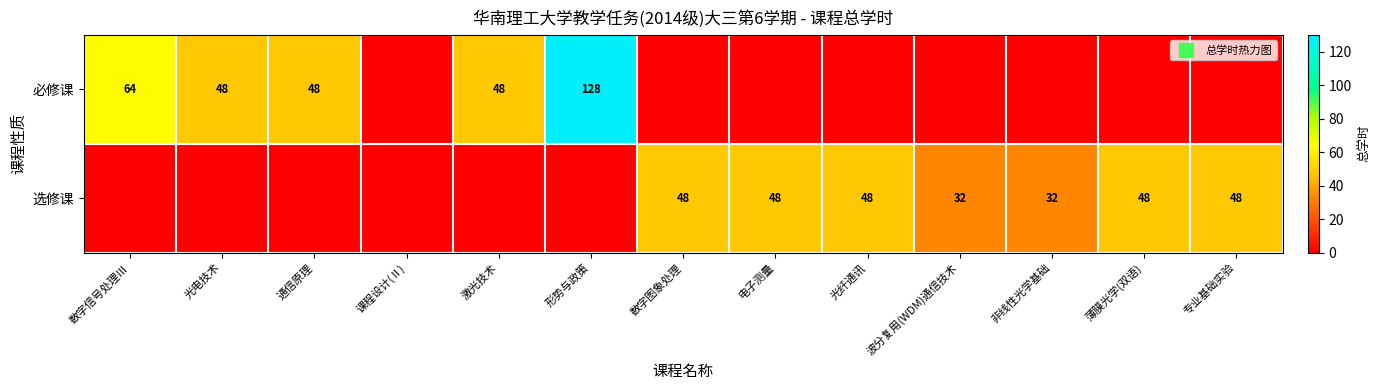

What is the difference between the maximum and minimum values in the 选修课 series?

48